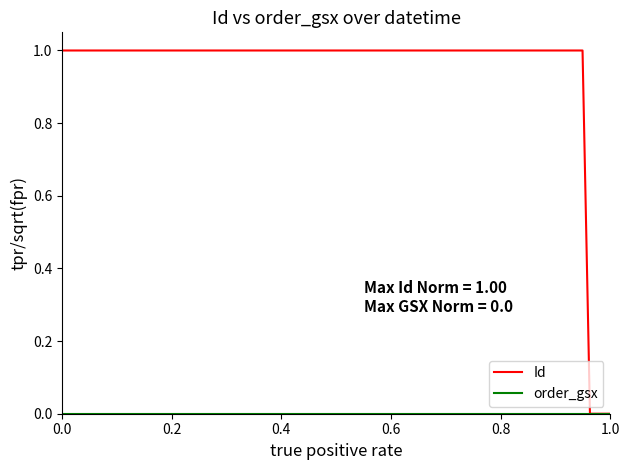

Which series has the largest total across all categories?

Id